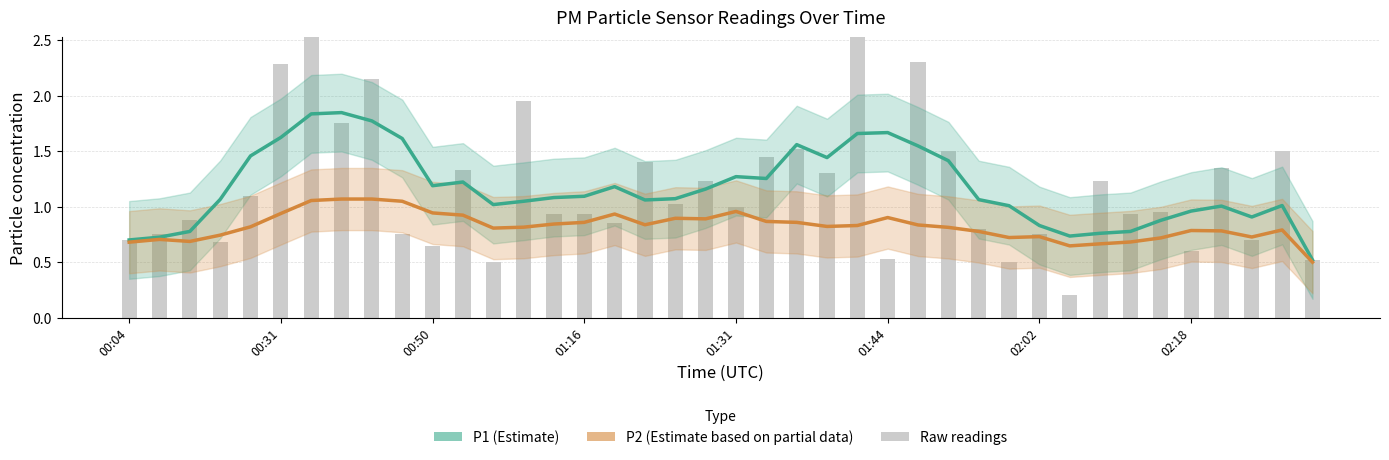

What is the maximum value for P2 (Estimate partial)?

1.1